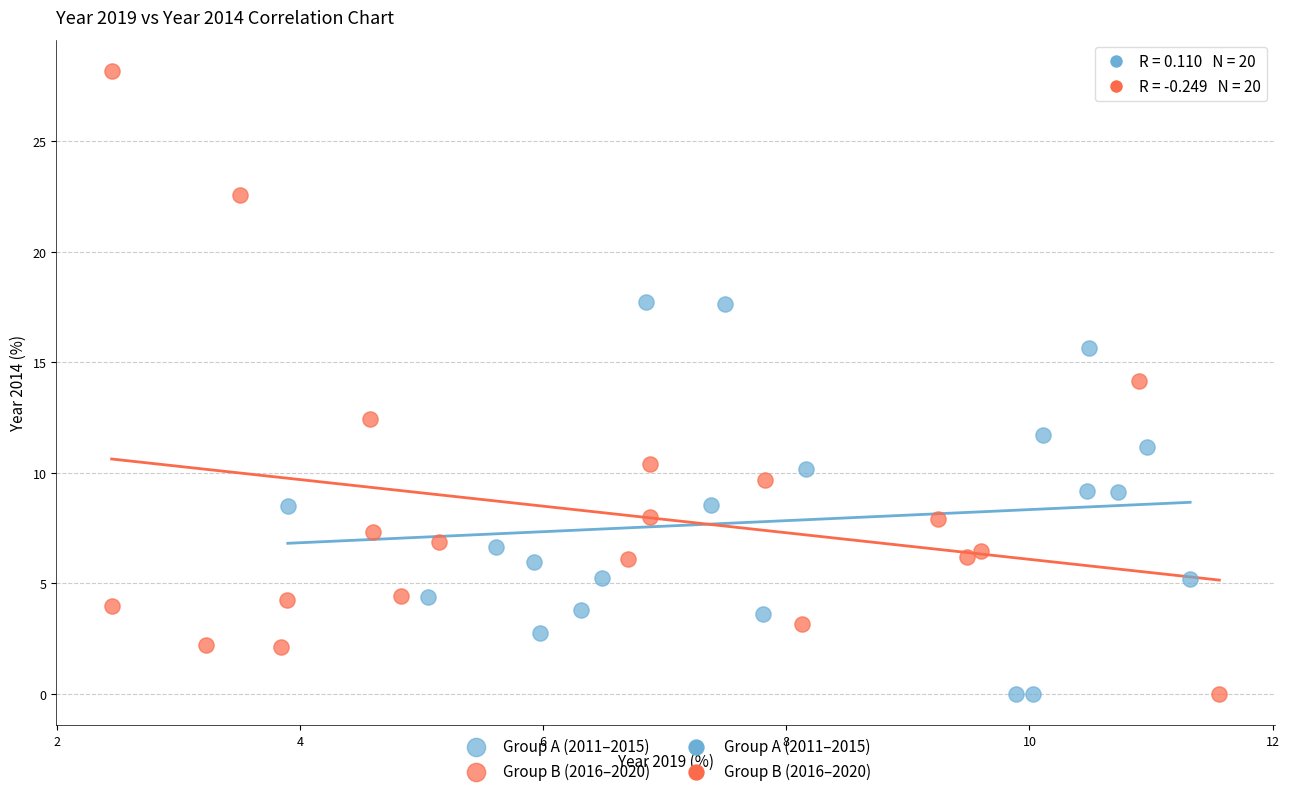

Which series has the largest Y range (max minus min)?

Group B (2016–2020)